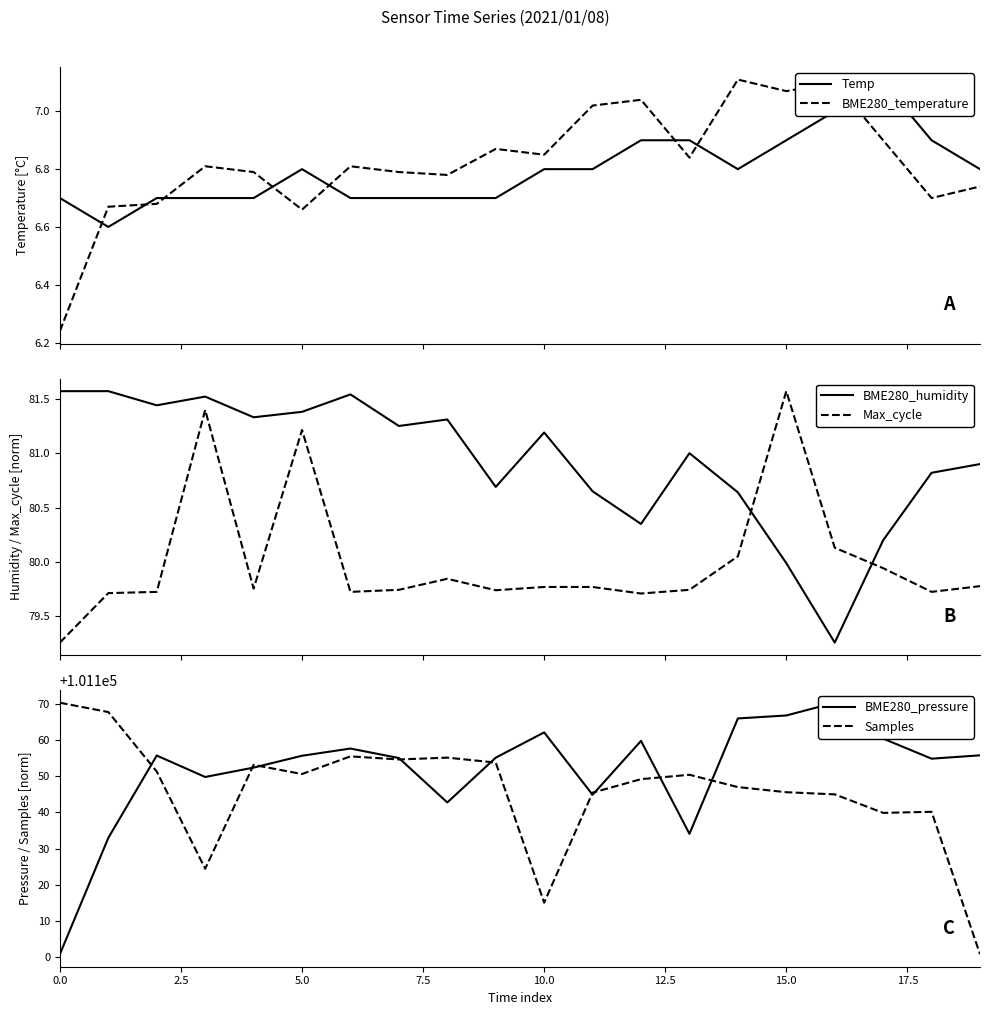

After their last crossing, which series has the higher values: Max_cycle or BME280_humidity?

BME280_humidity